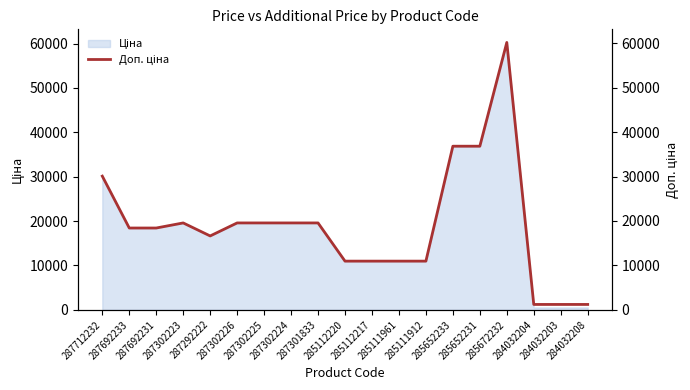

True or false: the data shows 1759.9 at 284032203.

False